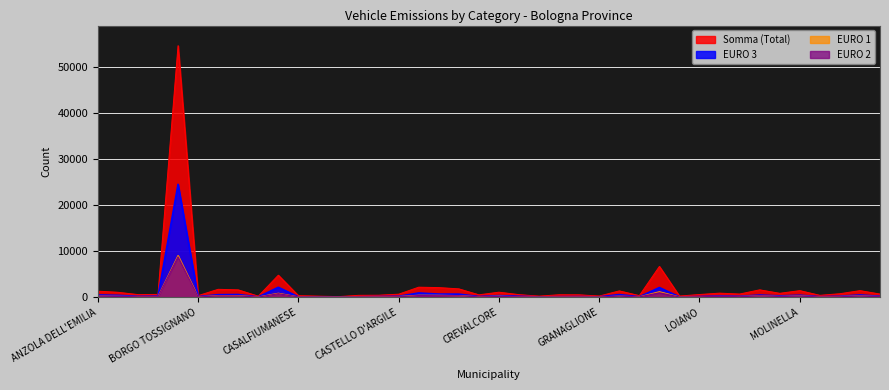

True or false: Somma and EURO 3 intersect in this chart.

False